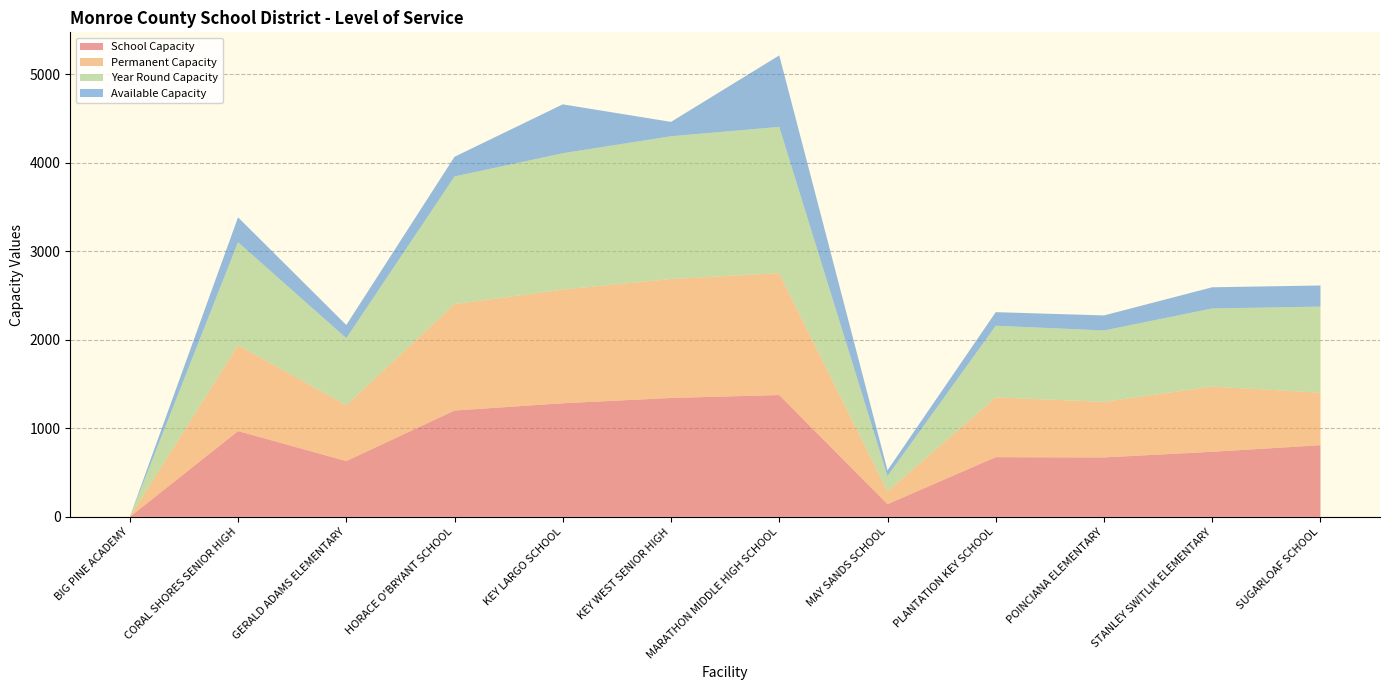

Reading right to left, extract all data points from this chart.

School Capacity: 810.0	736.0	672.0	675.0	144.0	1377.0	1344.0	1284.0	1202.0	631.0	970.0	0.0
Permanent Capacity: 594.0	736.0	628.0	675.0	144.0	1377.0	1344.0	1284.0	1202.0	631.0	970.0	0.0
Year Round Capacity: 972.0	883.2	806.4	810.0	172.8	1652.4	1612.8	1540.8	1442.4	757.2	1164.0	0.0
Available Capacity: 238.7	239.1	169.9	153.3	65.5	807.6	162.2	552.3	222.4	148.8	281.0	0.0